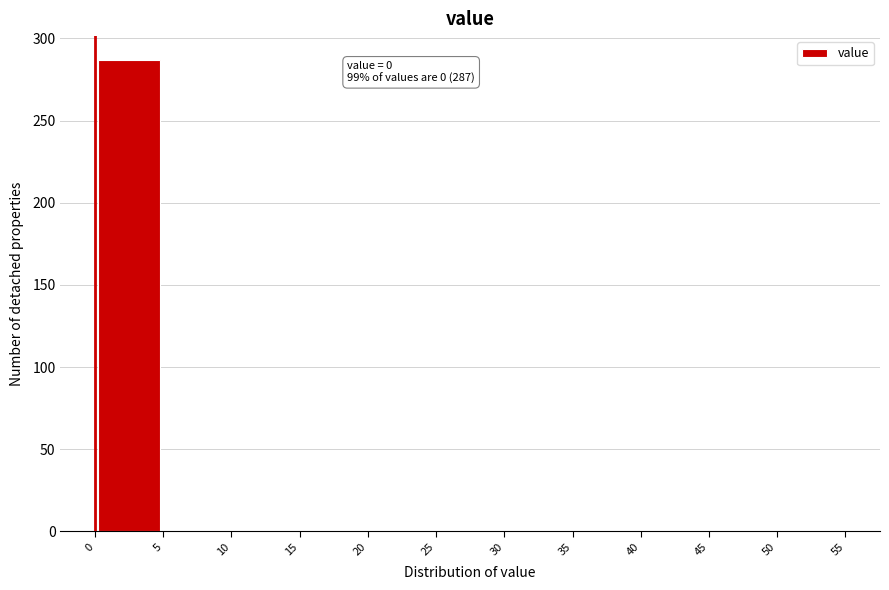

Over which range of the x-axis is the bar tallest?

0 to 5